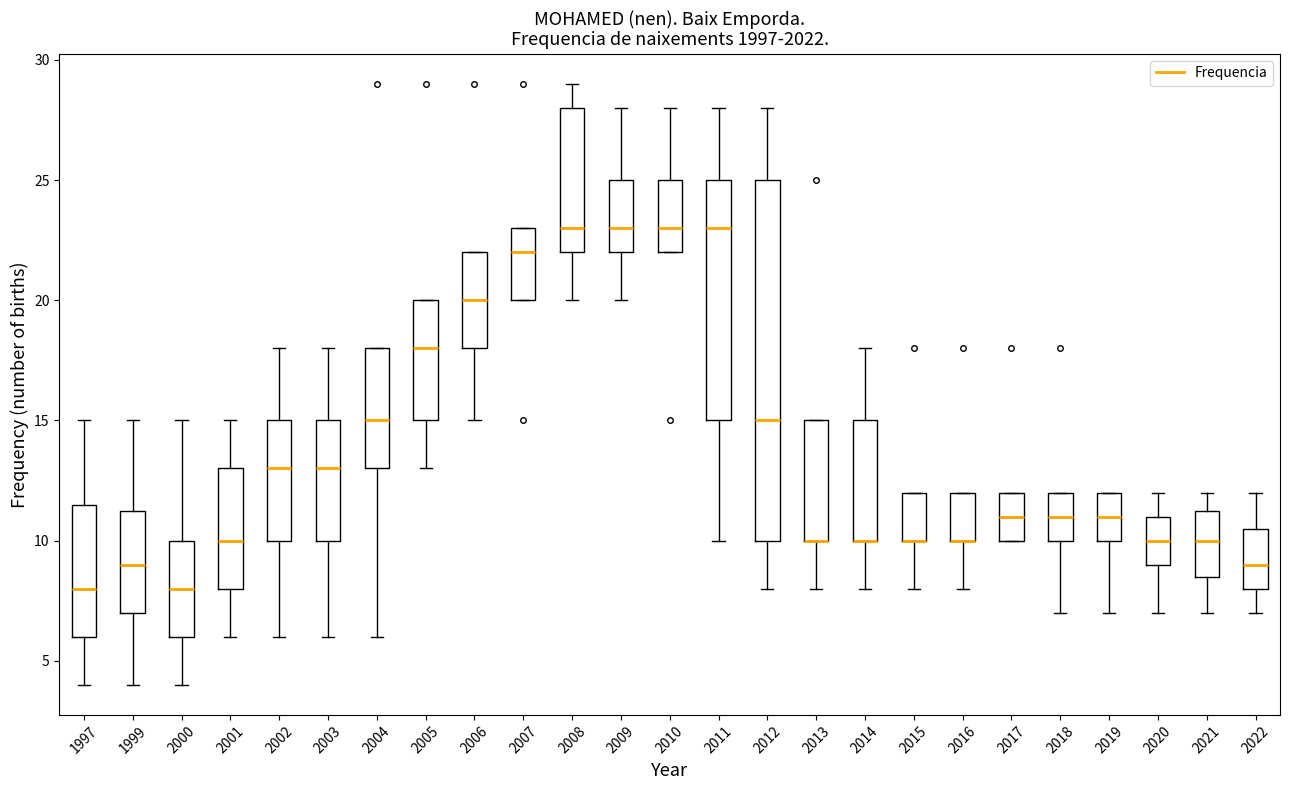

Reading left to right, read every box against the y-axis: the position of its median line, the range the box covers, and the ends of its whiskers. The values are not printed on the chart, so give them approximately, as read against the axis.

1997: median 8.0, box 6.0 to 11.5, whiskers 4.0 to 15.0
1999: median 9.0, box 7.0 to 11.5, whiskers 4.0 to 15.0
2000: median 8.0, box 6.0 to 10.0, whiskers 4.0 to 15.0
2001: median 10.0, box 8.0 to 13.0, whiskers 6.0 to 15.0
2002: median 13.0, box 10.0 to 15.0, whiskers 6.0 to 18.0
2003: median 13.0, box 10.0 to 15.0, whiskers 6.0 to 18.0
2004: median 15.0, box 13.0 to 18.0, whiskers 6.0 to 18.0
2005: median 18.0, box 15.0 to 20.0, whiskers 13.0 to 20.0
2006: median 20.0, box 18.0 to 22.0, whiskers 15.0 to 22.0
2007: median 22.0, box 20.0 to 23.0, whiskers 20.0 to 23.0
2008: median 23.0, box 22.0 to 28.0, whiskers 20.0 to 29.0
2009: median 23.0, box 22.0 to 25.0, whiskers 20.0 to 28.0
2010: median 23.0, box 22.0 to 25.0, whiskers 22.0 to 28.0
2011: median 23.0, box 15.0 to 25.0, whiskers 10.0 to 28.0
2012: median 15.0, box 10.0 to 25.0, whiskers 8.0 to 28.0
2013: median 10.0 (drawn on the box's lower edge), box 10.0 to 15.0, whiskers 8.0 to 15.0
2014: median 10.0 (drawn on the box's lower edge), box 10.0 to 15.0, whiskers 8.0 to 18.0
2015: median 10.0 (drawn on the box's lower edge), box 10.0 to 12.0, whiskers 8.0 to 12.0
2016: median 10.0 (drawn on the box's lower edge), box 10.0 to 12.0, whiskers 8.0 to 12.0
2017: median 11.0, box 10.0 to 12.0, whiskers 10.0 to 12.0
2018: median 11.0, box 10.0 to 12.0, whiskers 7.0 to 12.0
2019: median 11.0, box 10.0 to 12.0, whiskers 7.0 to 12.0
2020: median 10.0, box 9.0 to 11.0, whiskers 7.0 to 12.0
2021: median 10.0, box 8.5 to 11.5, whiskers 7.0 to 12.0
2022: median 9.0, box 8.0 to 10.5, whiskers 7.0 to 12.0